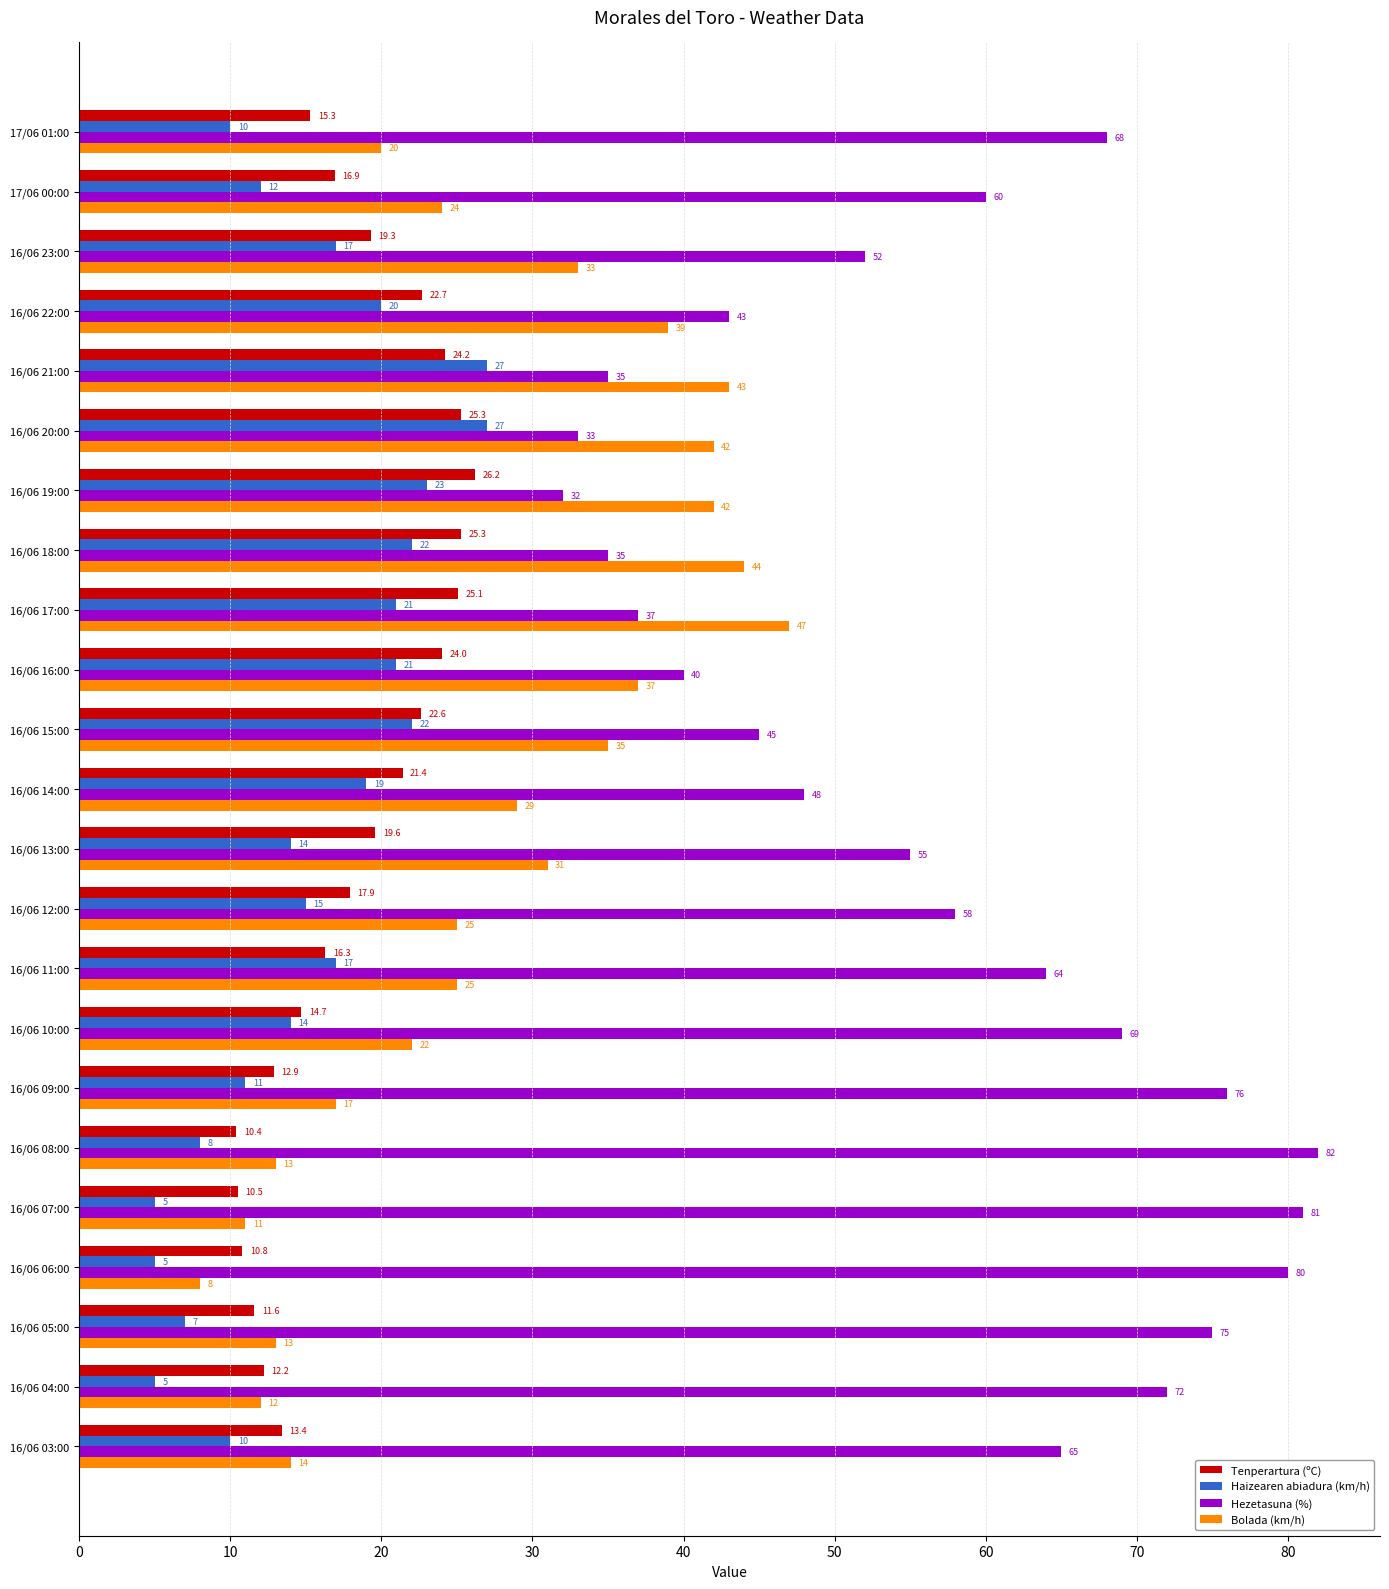

Rank the series by their maximum value, from lowest to highest.

Tenperartura (ºC), Haizearen abiadura (km/h), Bolada (km/h), Hezetasuna (%)